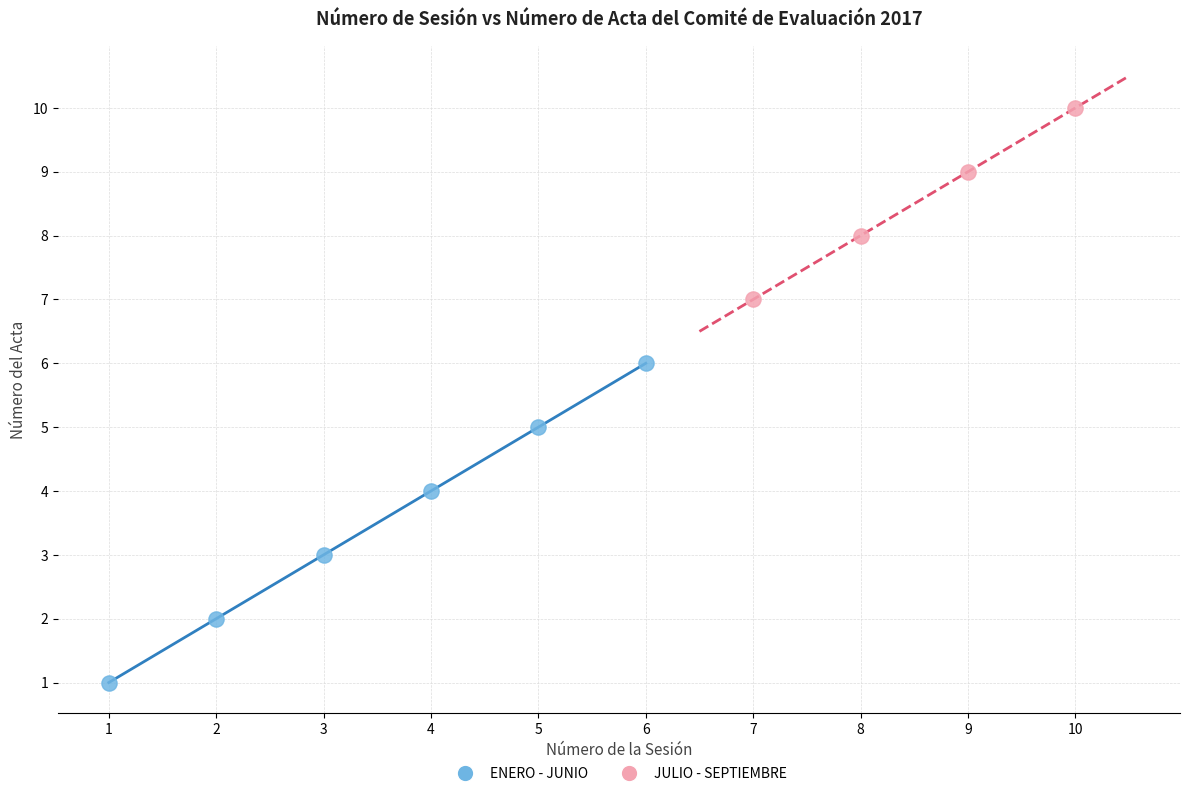

Which series has the widest spread of Y values?

ENERO - JUNIO